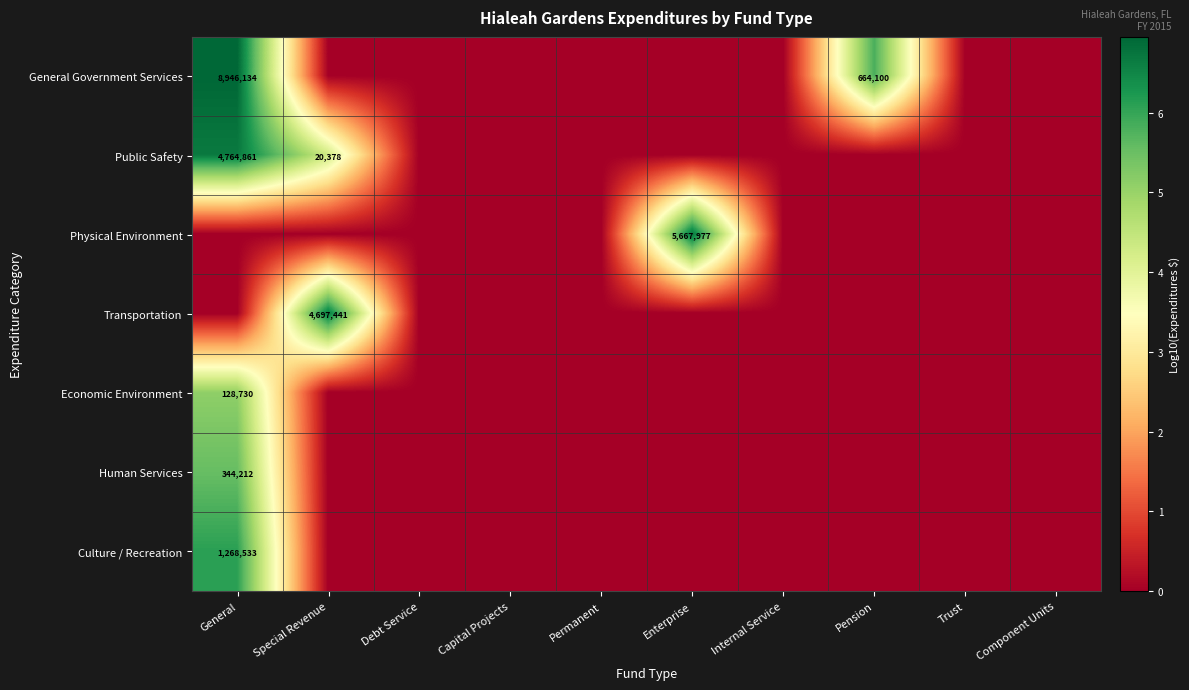

Which has a higher value, Pension or Enterprise?

Pension